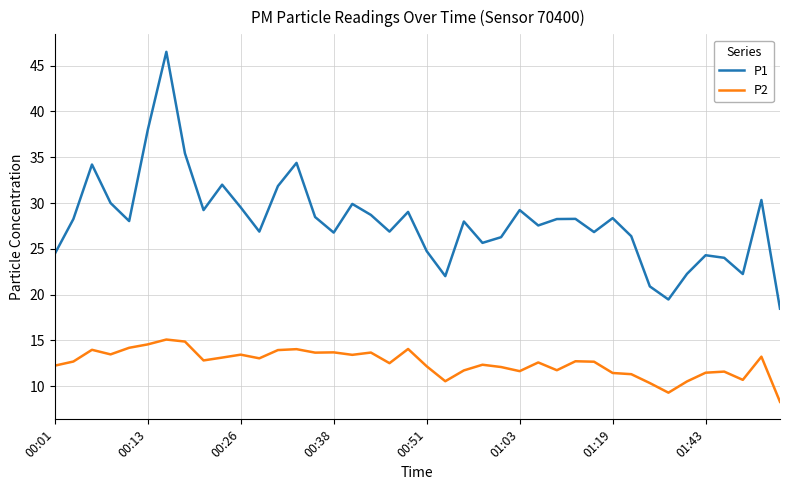

List the series in order of their peak value, lowest first.

P2, P1